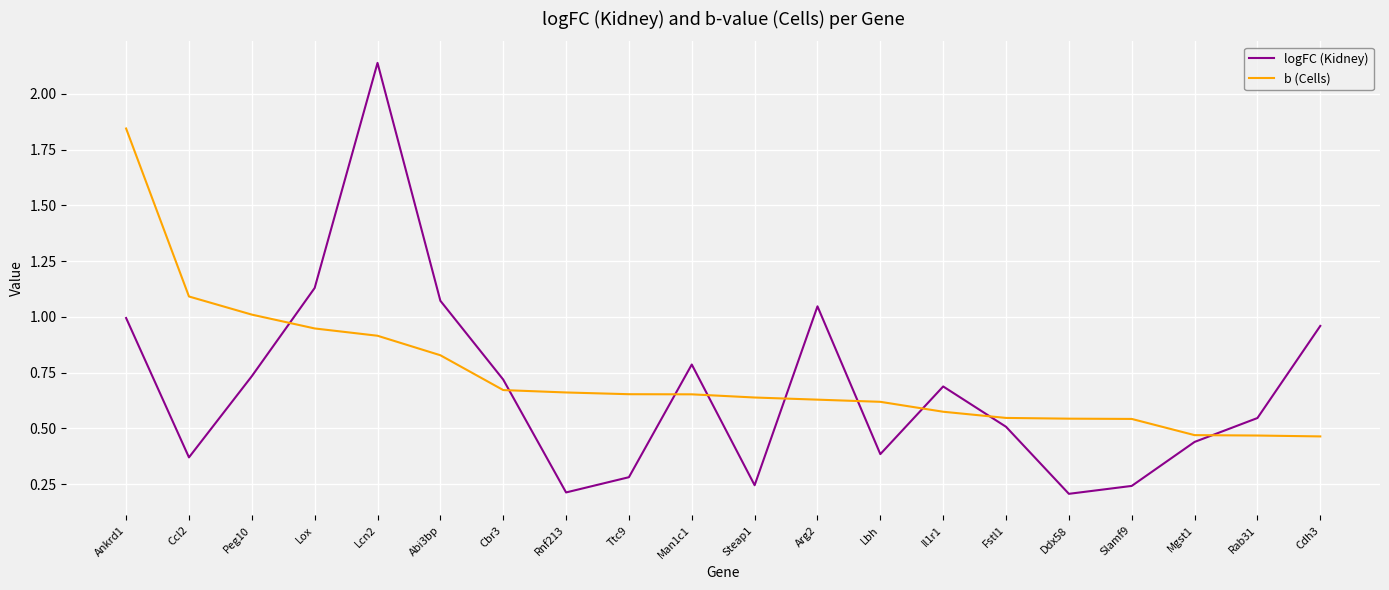

Count the number of data series in this chart.

2